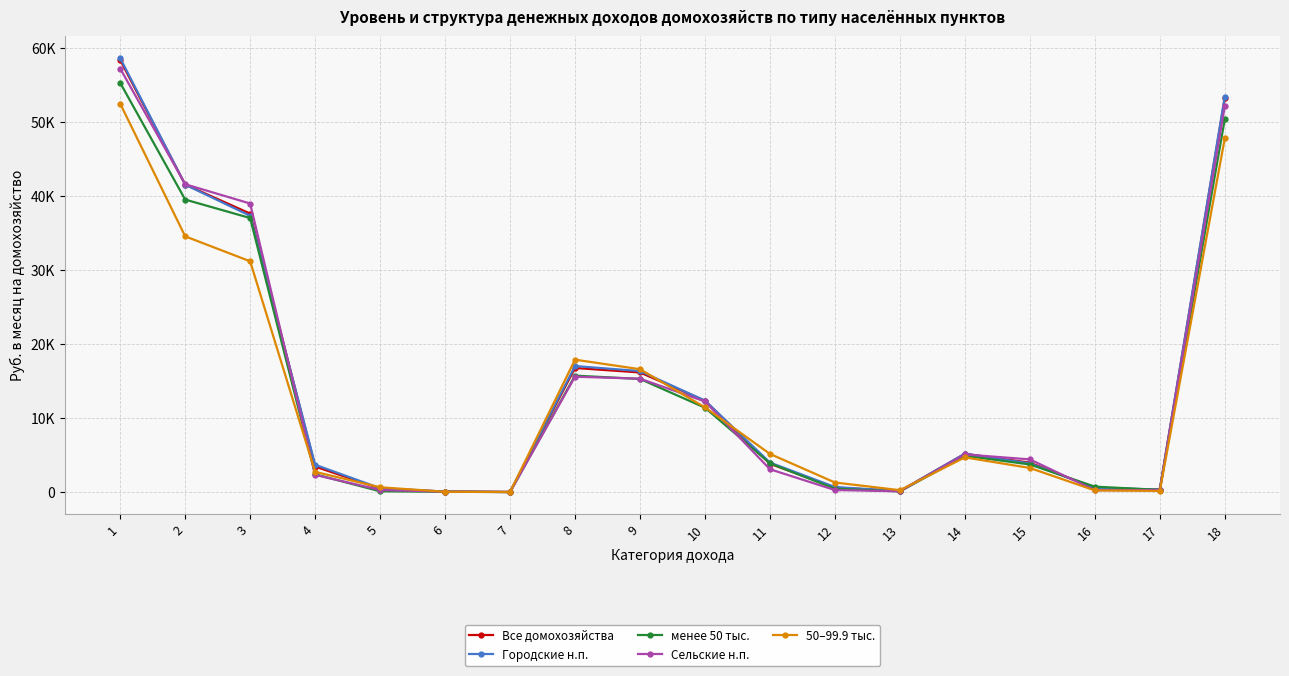

Is this an area chart (filled region under the line)?

No